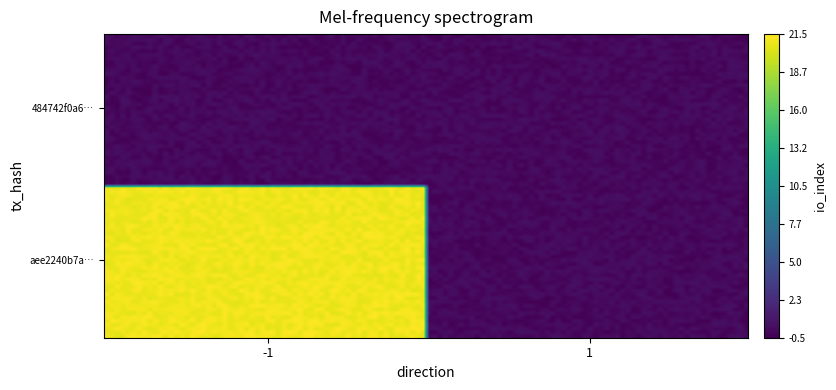

Which series has the largest range (max minus min)?

aee2240b7a9fe56c4d727b292eee5c1c56ba72d